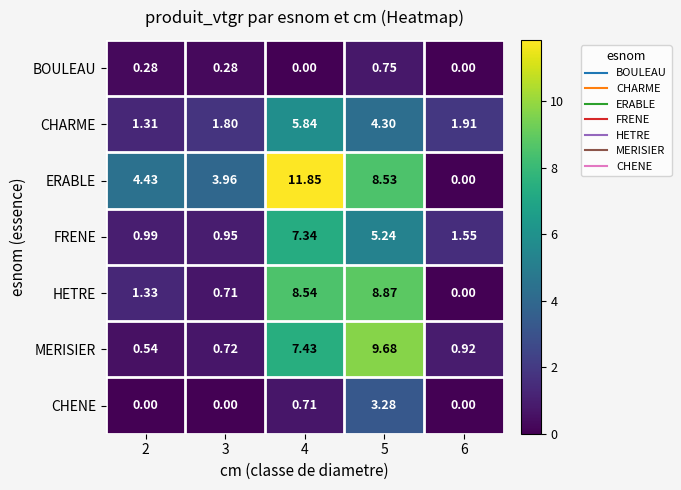

Rank the series by their maximum value, from lowest to highest.

BOULEAU, CHENE, CHARME, FRENE, HETRE, MERISIER, ERABLE